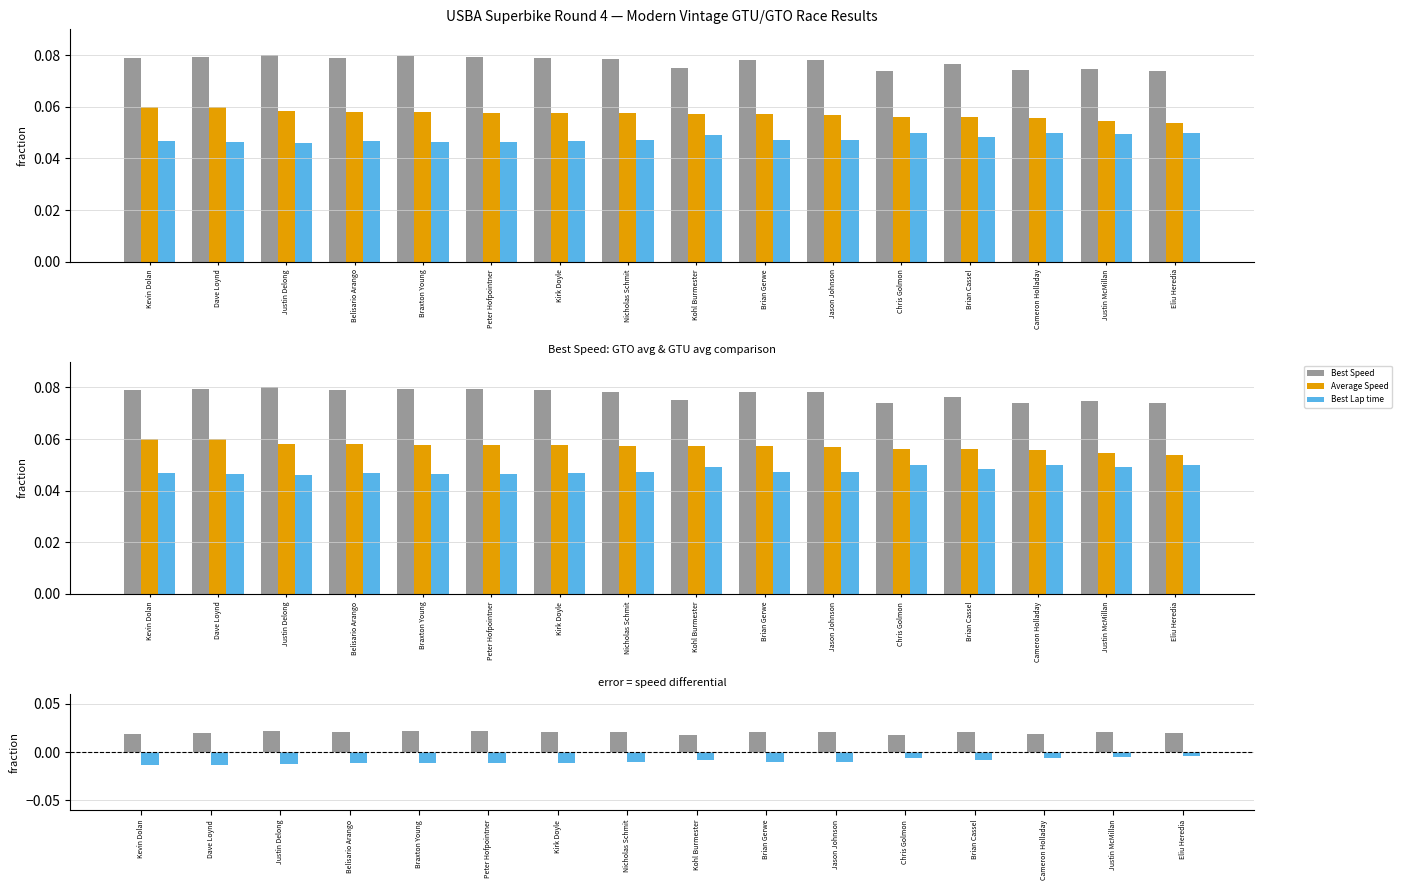

Rank the series by their maximum value, from highest to lowest.

Best Speed, Average Speed, Best Lap time, Best Speed - Avg Speed, Best Lap - Avg Speed